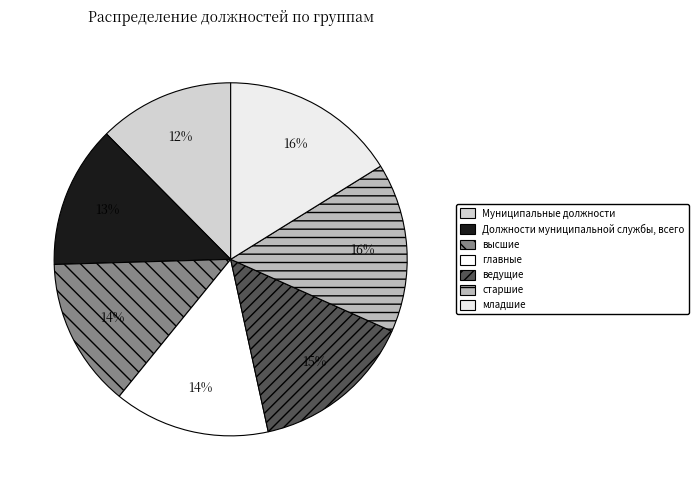

To the nearest percent, what portion does Муниципальные должности represent?

12%